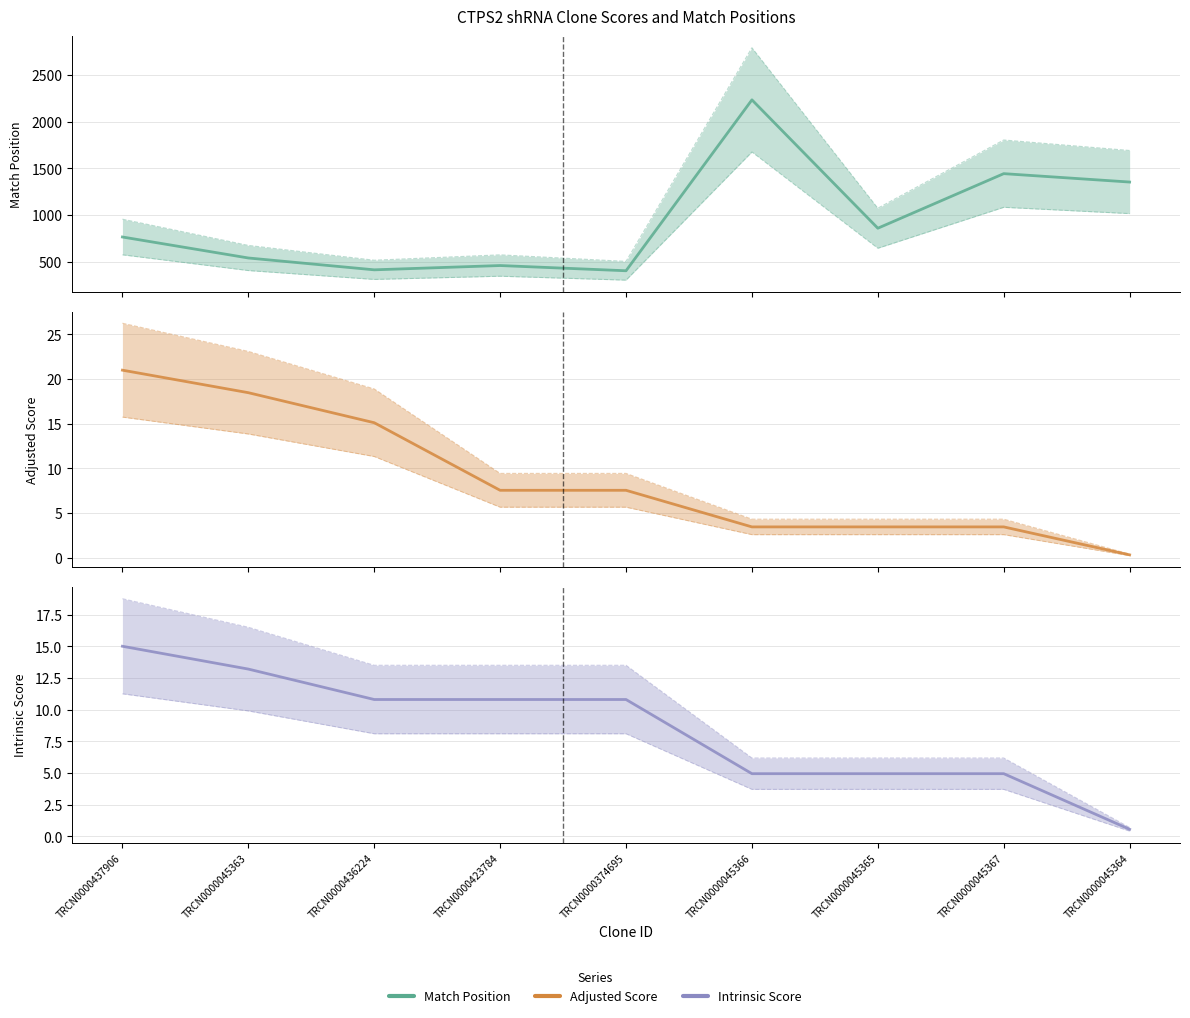

Does the chart have visible grid lines?

Yes